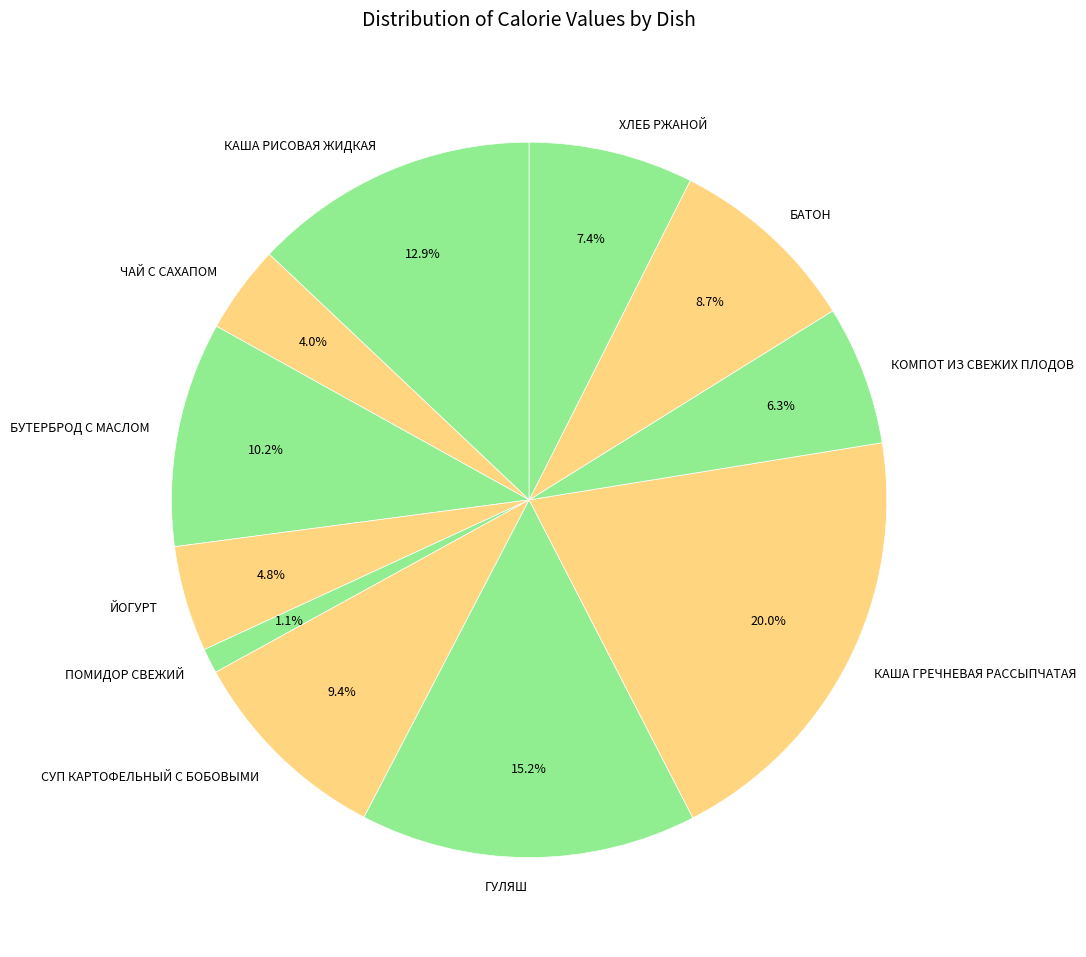

What percentage is the ЧАЙ С САХАПОМ slice, to the nearest percent?

4%